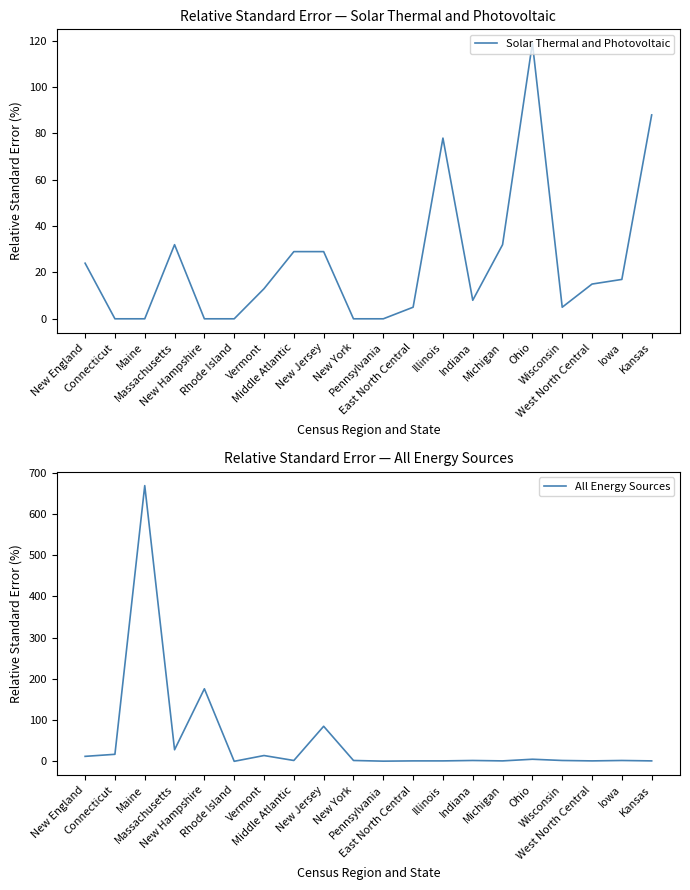

Where does the Solar Thermal and Photovoltaic series first go above 15?

New England